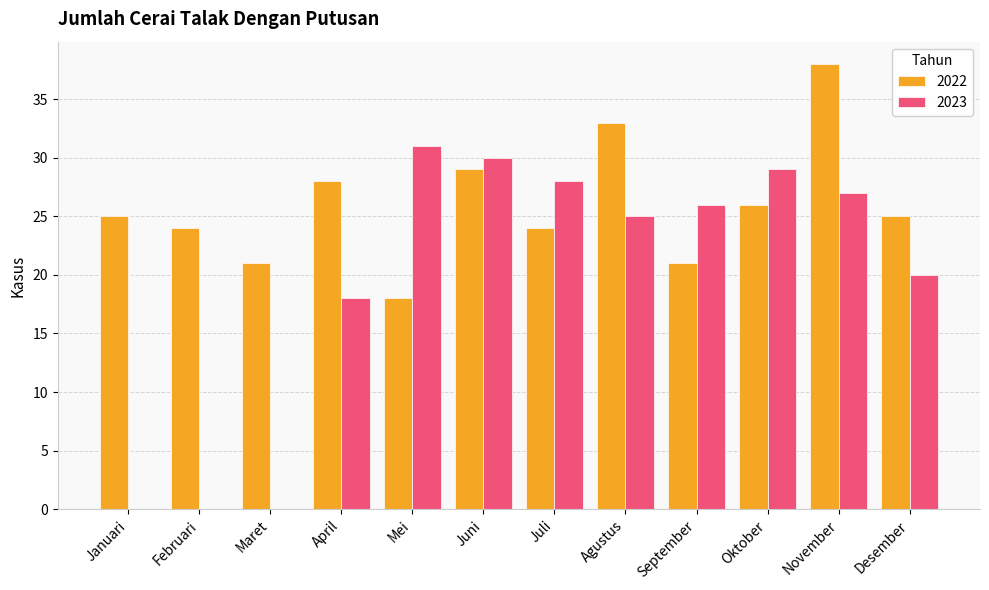

Reading left to right, extract all data points from this chart.

2022: 25	24	21	28	18	29	24	33	21	26	38	25
2023: 0	0	0	18	31	30	28	25	26	29	27	20